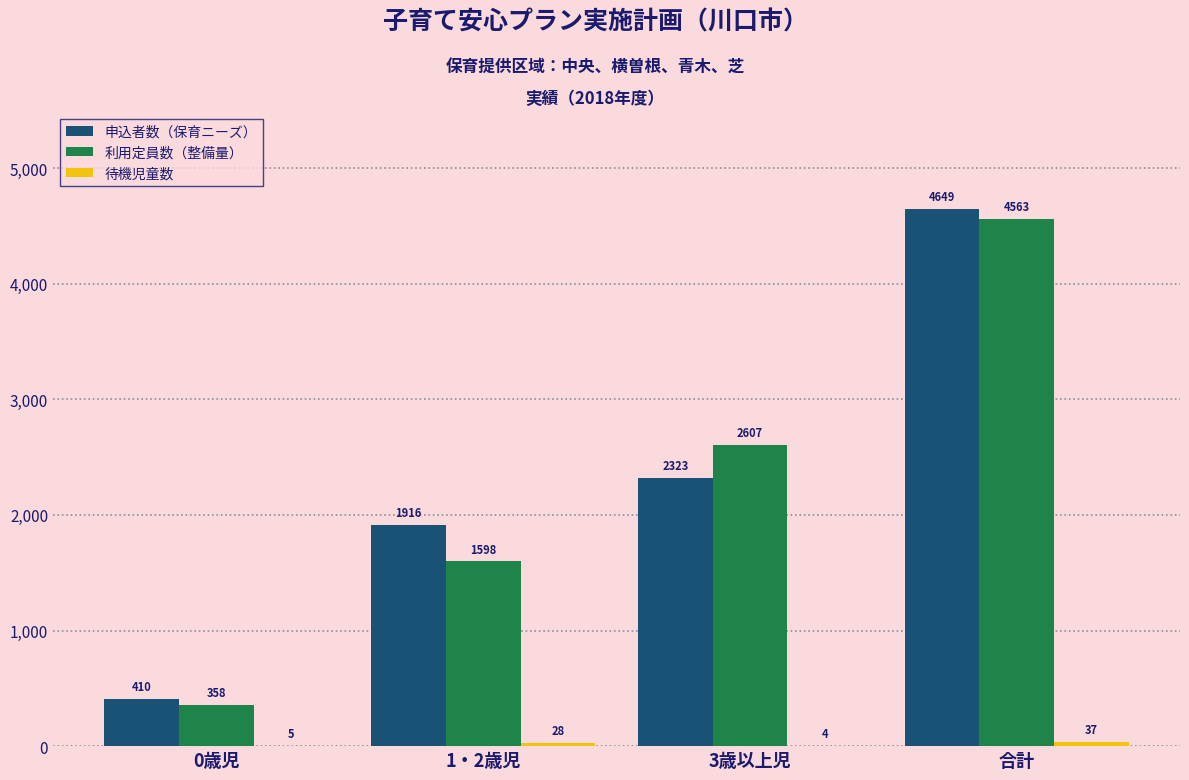

What is the sum of all 申込者数（保育ニーズ） values?

9298